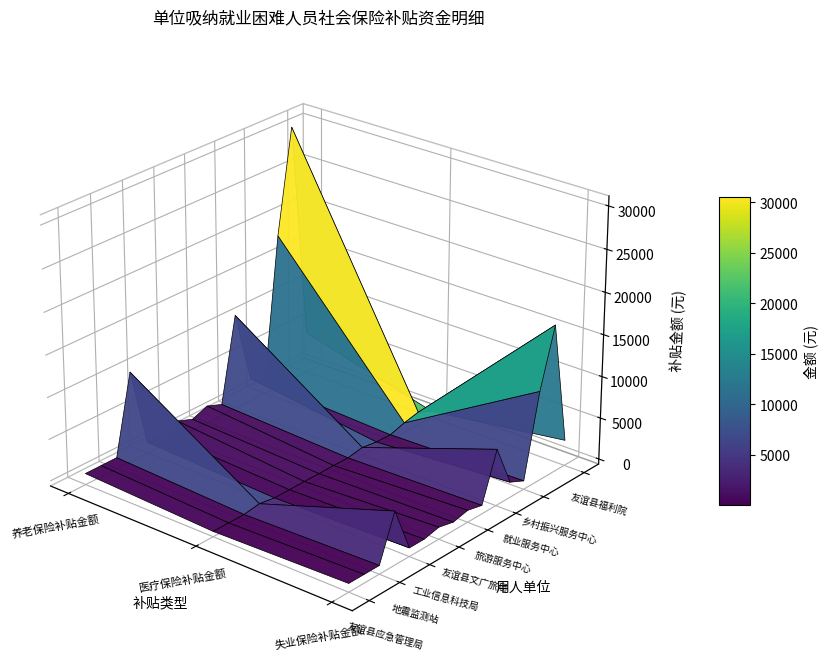

Is the value of 乡村振兴服务中心 at 农业农村局 greater than the value of 友谊县文广旅局 at 友谊县应急管理局?

No